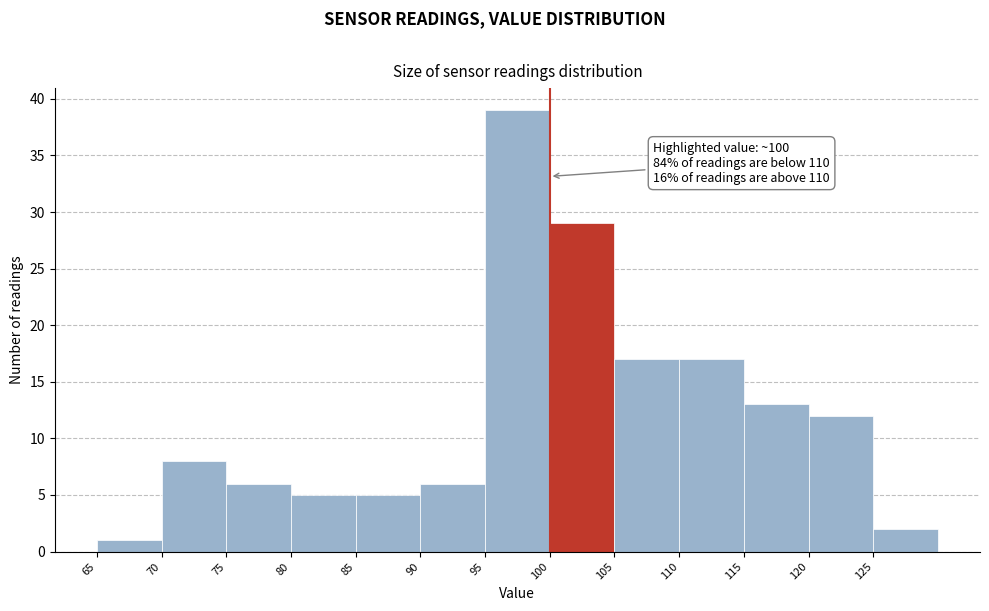

Over which range of the x-axis is the bar tallest?

95 to 100